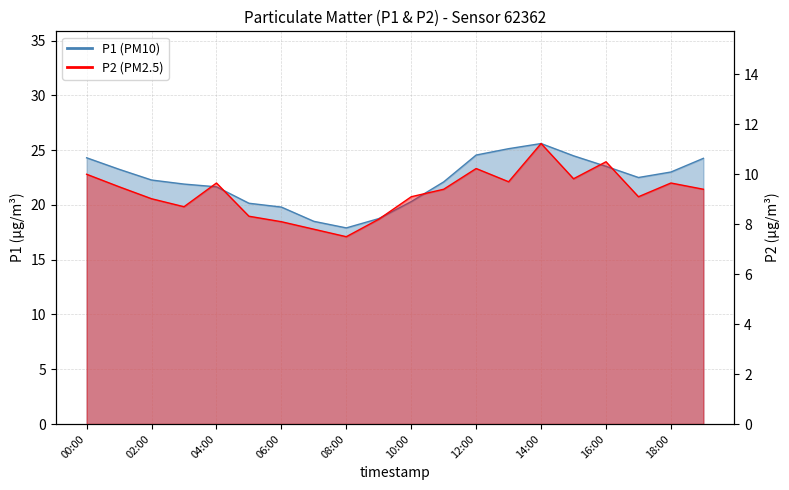

Which series has the largest range (max minus min)?

P1